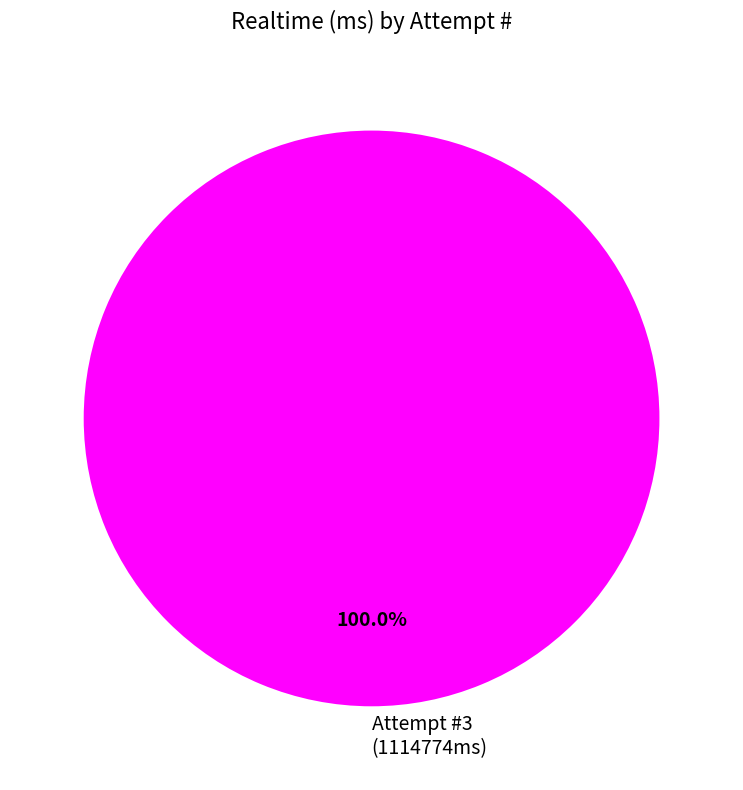

Rank the categories by value from highest to lowest.

Attempt #3 (1114774ms)